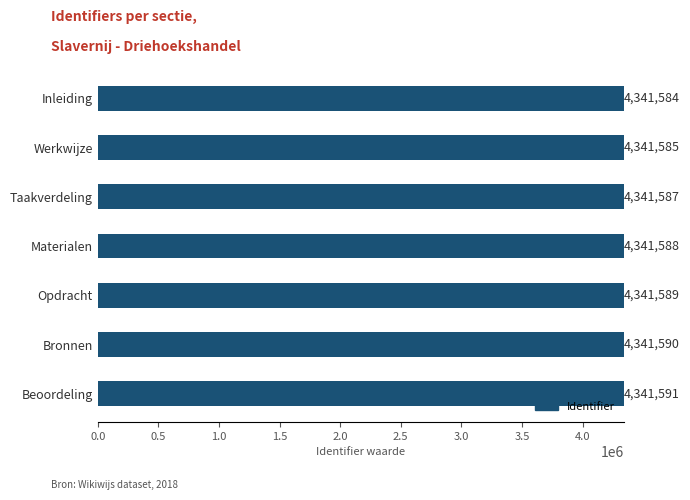

List the labels in order of value, largest first.

Beoordeling, Bronnen, Opdracht, Materialen, Taakverdeling, Werkwijze, Inleiding